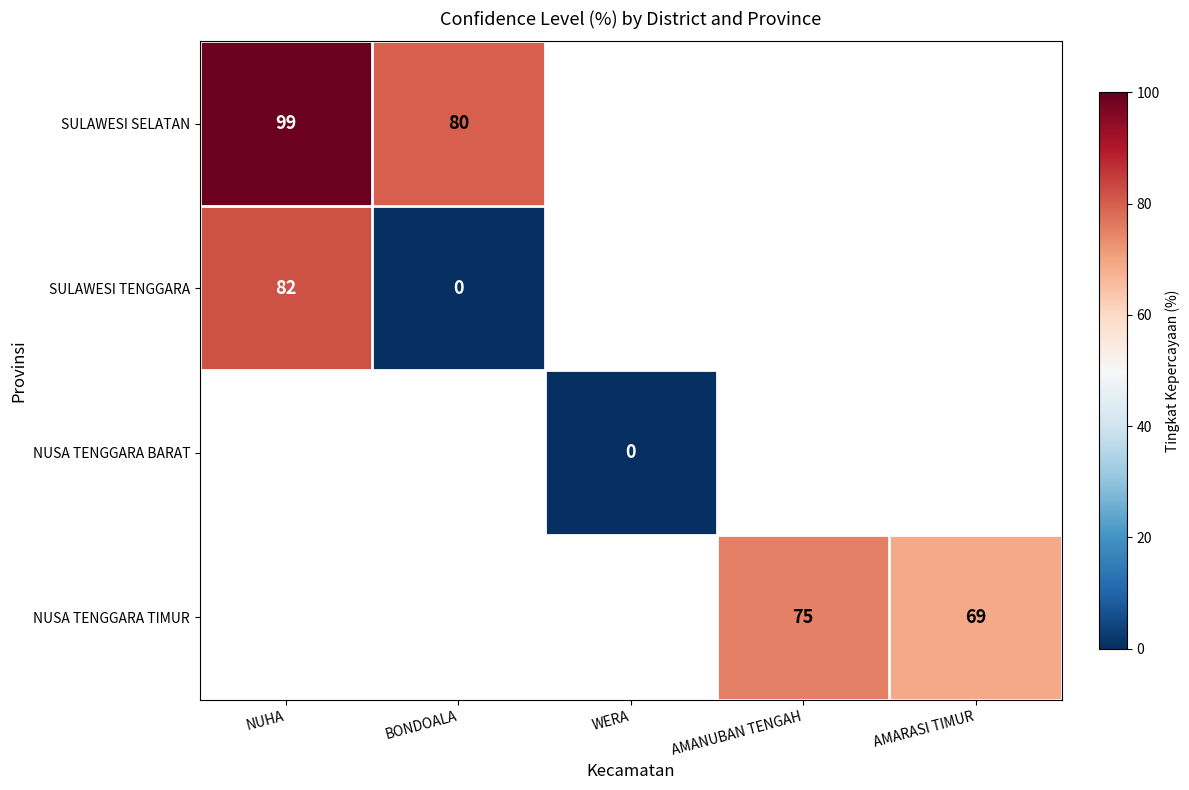

The NUSA TENGGARA TIMUR series shows 117 at AMANUBAN TENGAH. True or false?

False